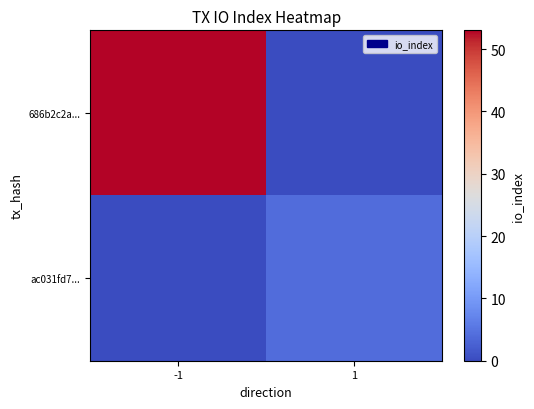

Which series has the largest range (max minus min)?

686b2c2a...